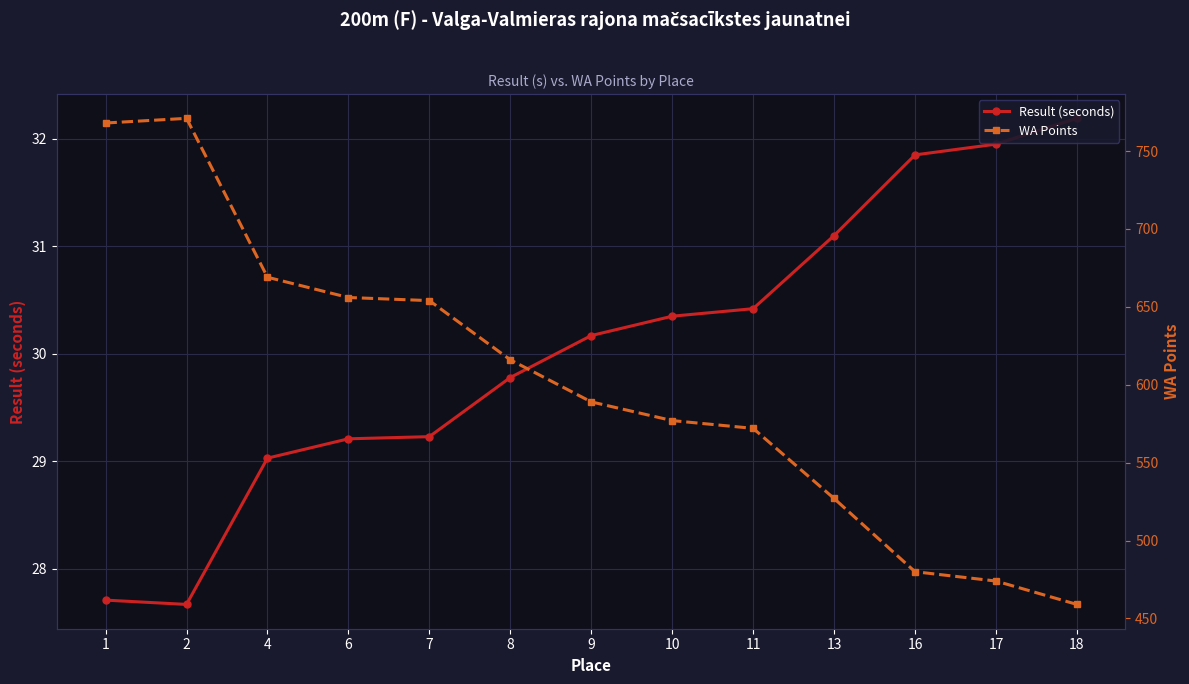

Where is WA Points nearest to the value 615?

8